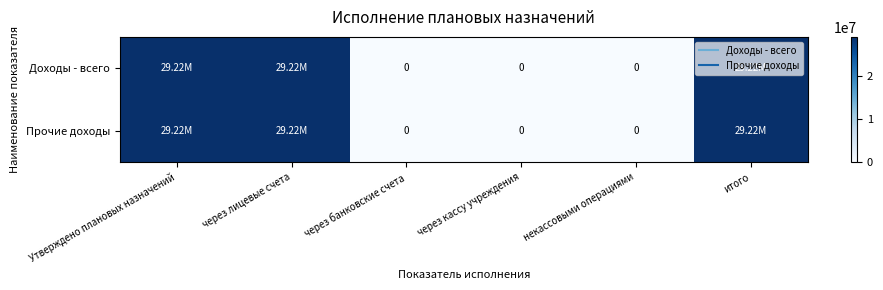

Which series has the largest total across all categories?

Доходы - всего